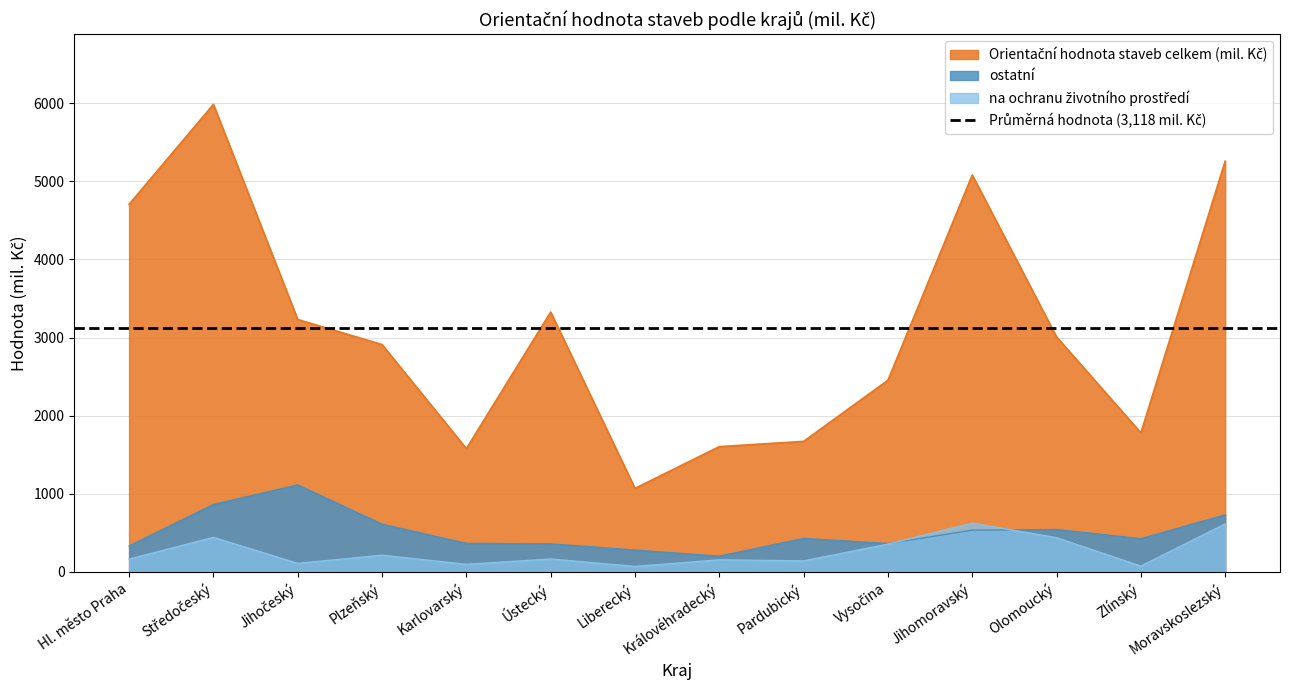

What is the total value across all series at Pardubický?

2242